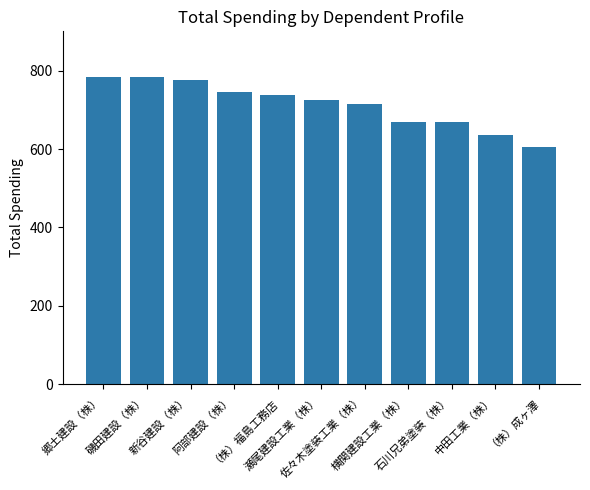

What is the greatest value displayed?

783